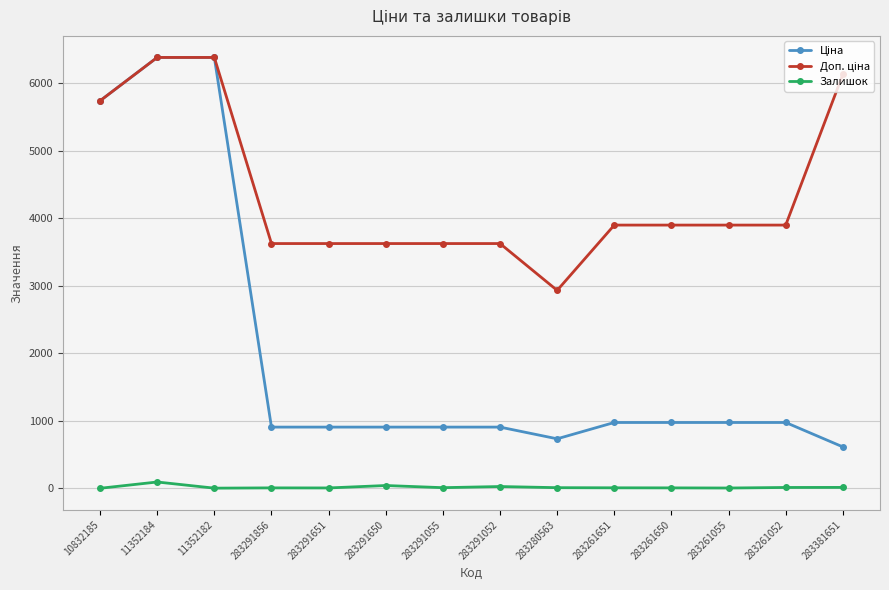

Is it true that Залишок equals 6.0 at 283291856?

True